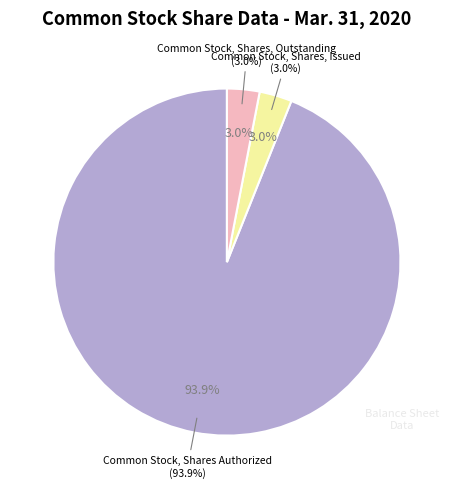

What is the change in value from Common Stock, Shares Authorized to Common Stock, Shares, Issued?

-72582998